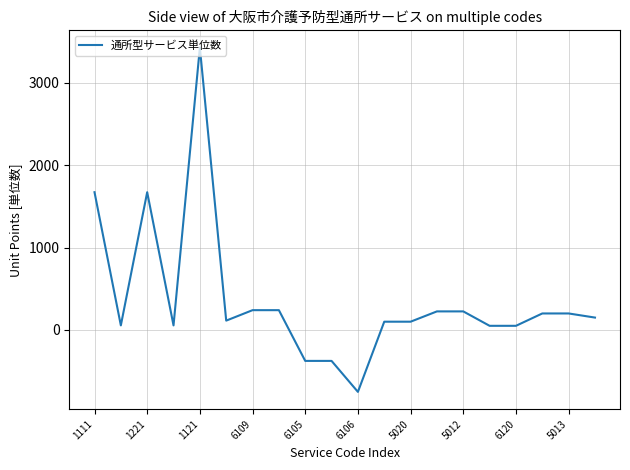

How many lines are shown in the chart?

1